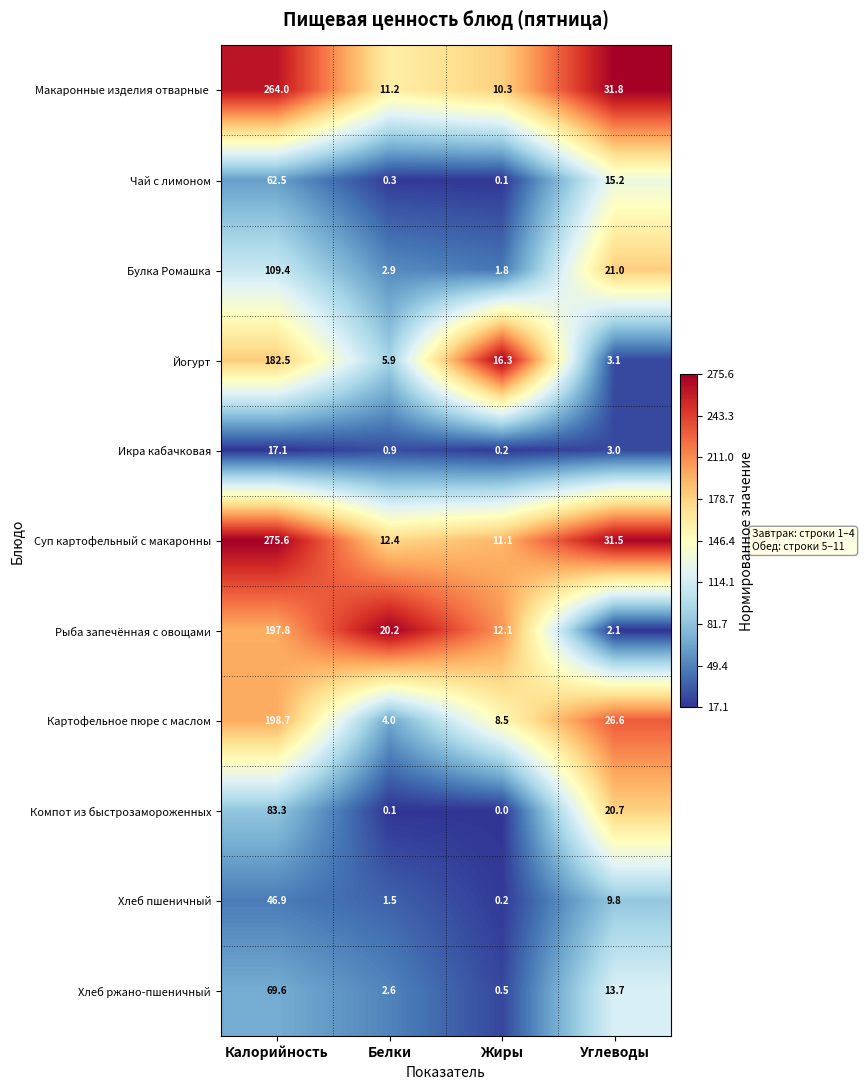

Between Калорийность and Углеводы, which series saw the biggest shift?

Суп картофельный с макаронны